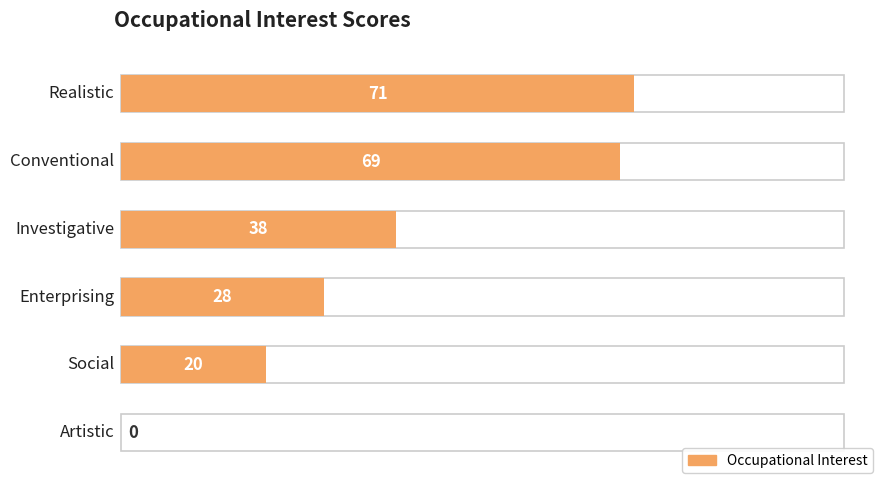

What value does the data have at Realistic, to the nearest 5?

70